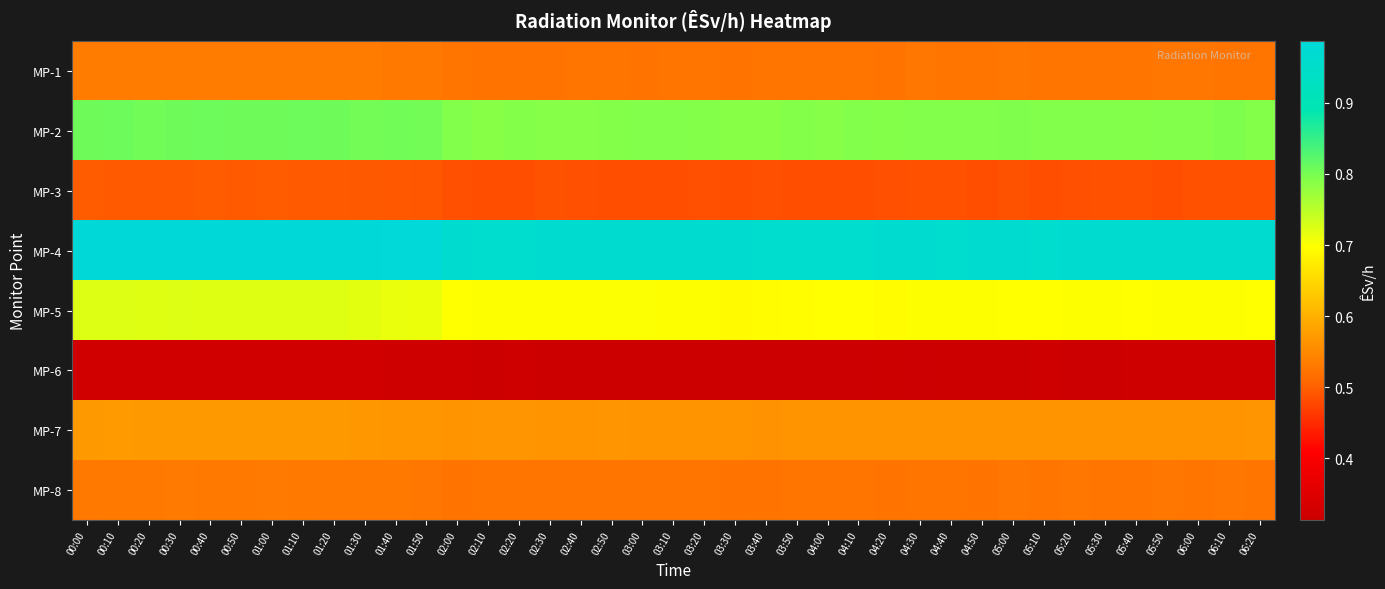

What is the greatest value displayed?

1.0